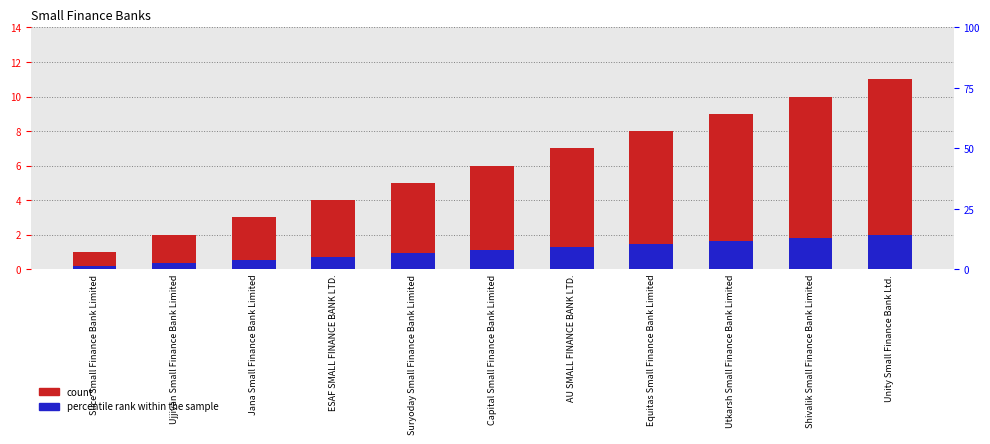

Count the number of categories in the chart.

11